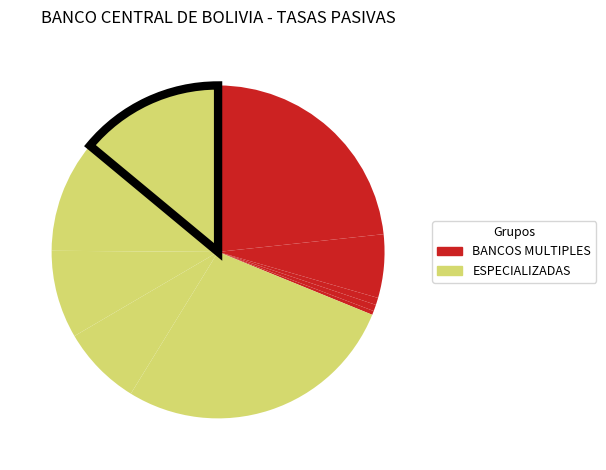

Count the number of slices in the pie.

10